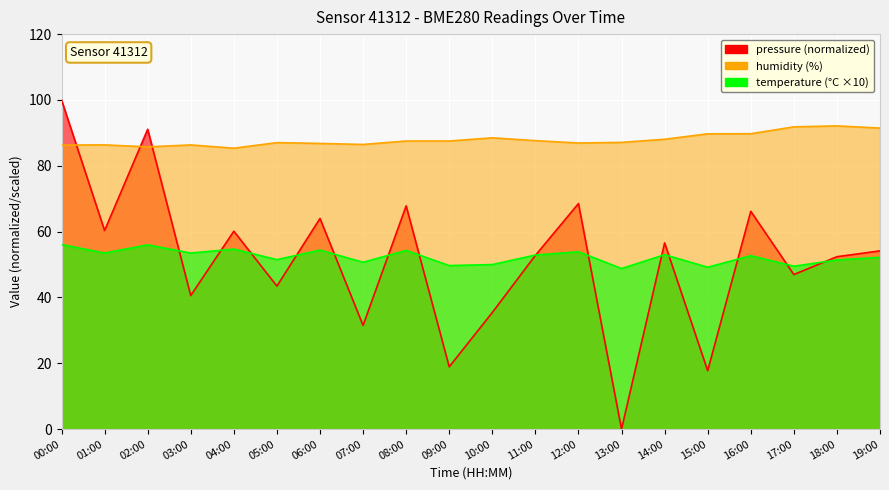

Which series has the widest spread of values?

pressure